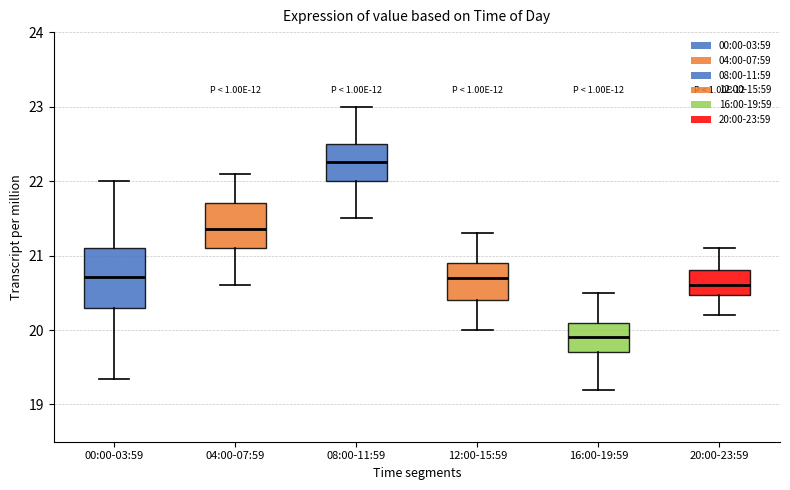

Which box's median line is the highest?

08:00-11:59